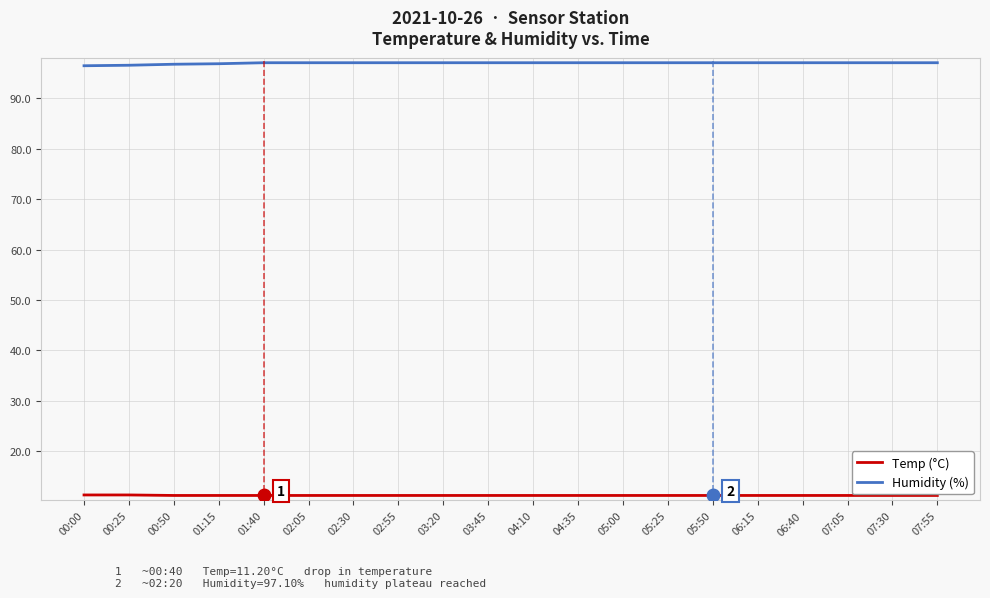

What is the maximum value for Humidity (%)?

97.1